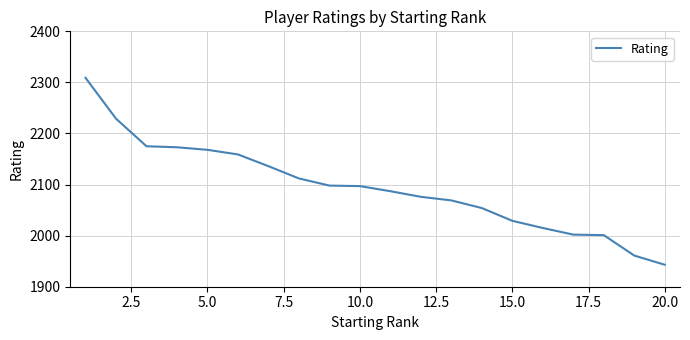

What is the difference between the maximum and minimum values?

366